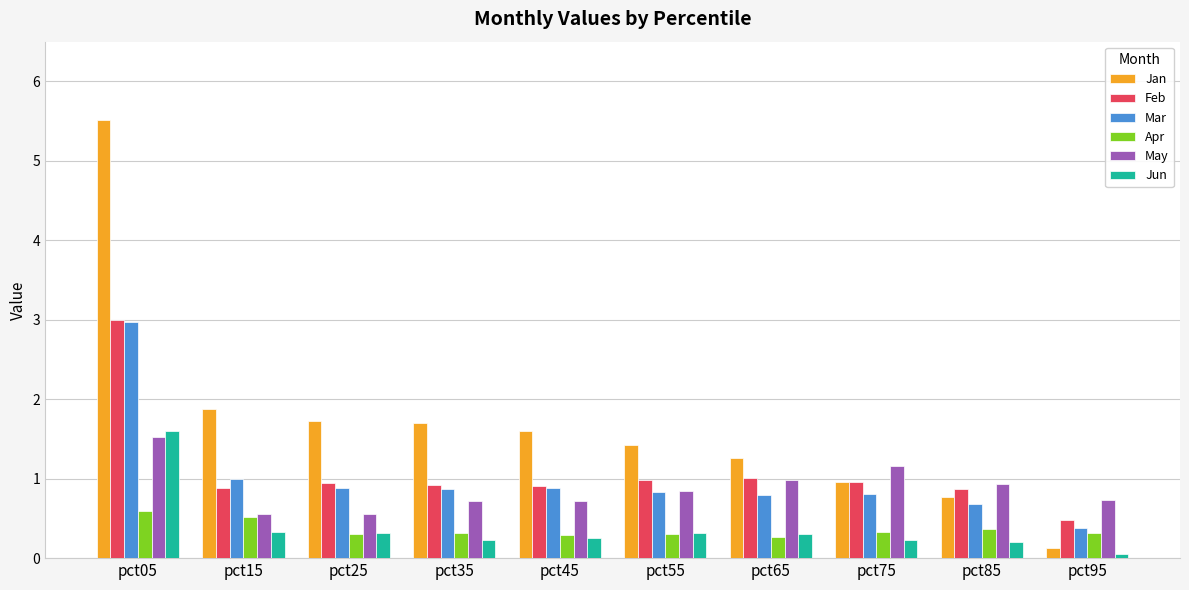

Which series has the widest spread of values?

Jan